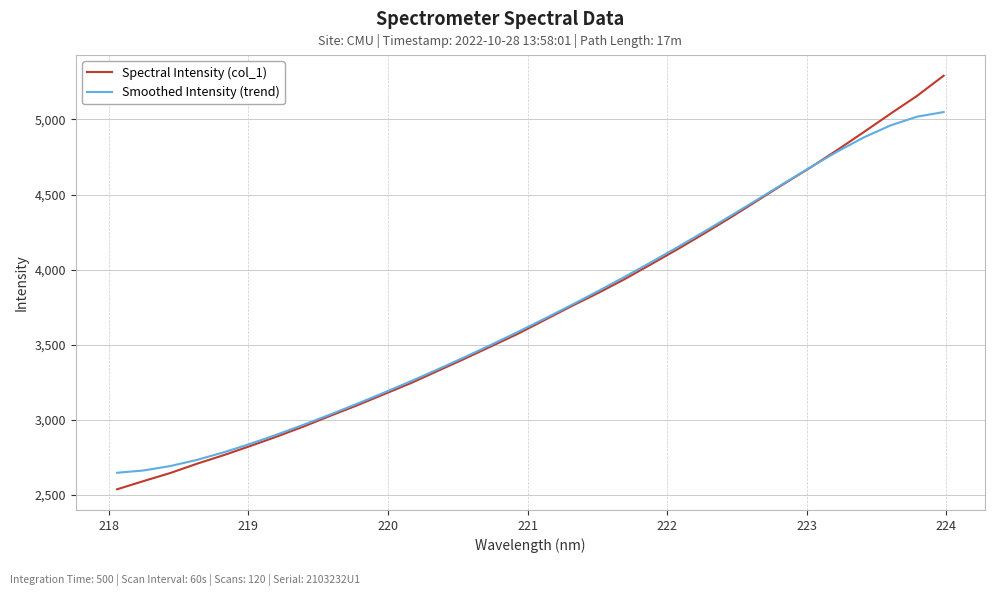

What is the greatest value displayed?

5292.1